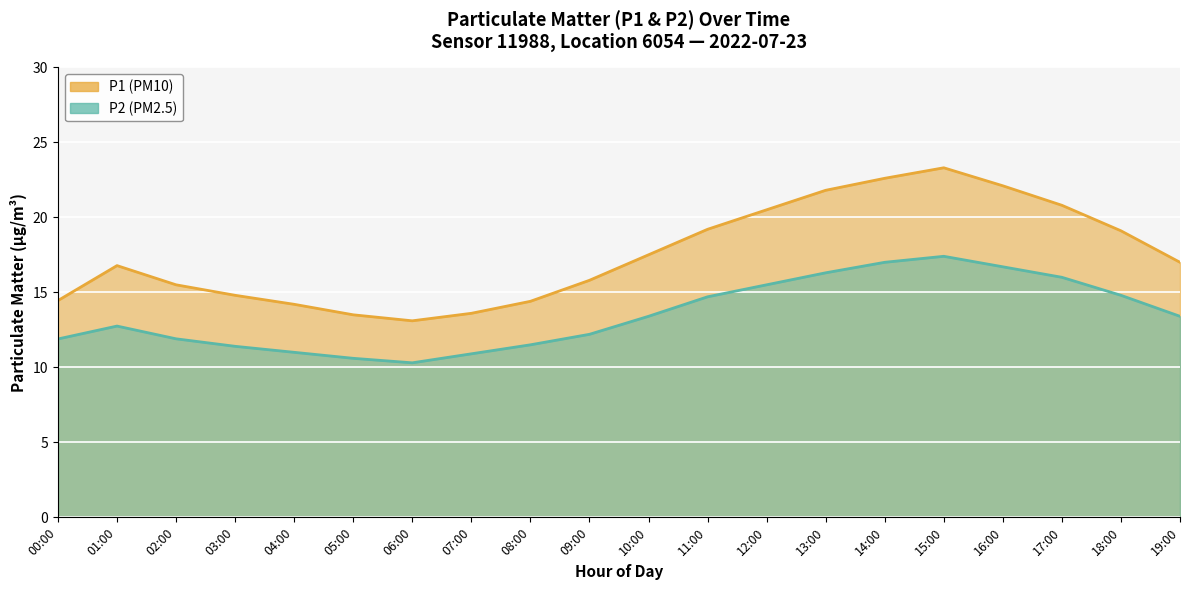

Which series has the largest range (max minus min)?

P1